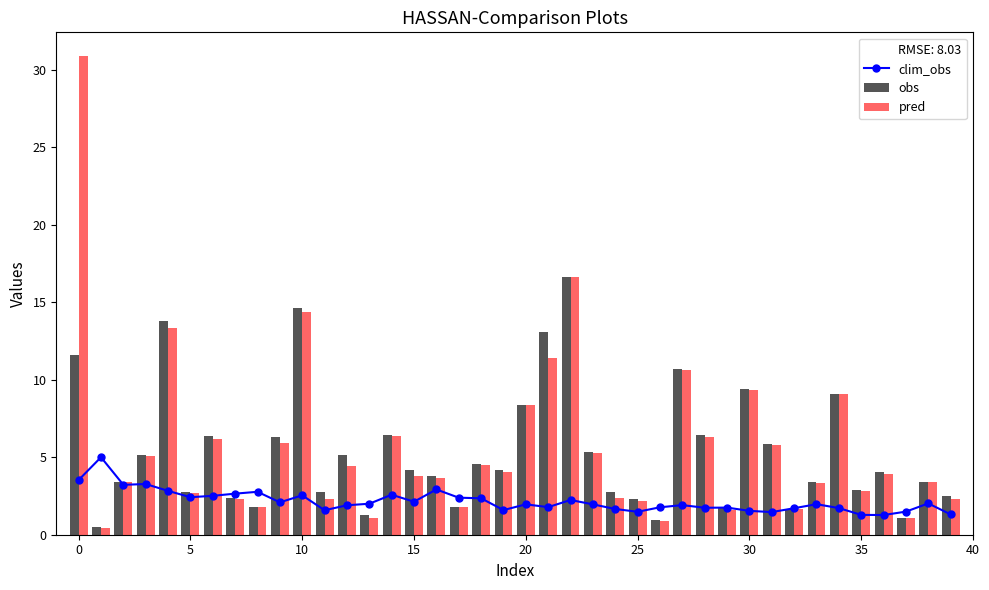

What is the value of the pred bar at the 25th from the left?

2.4